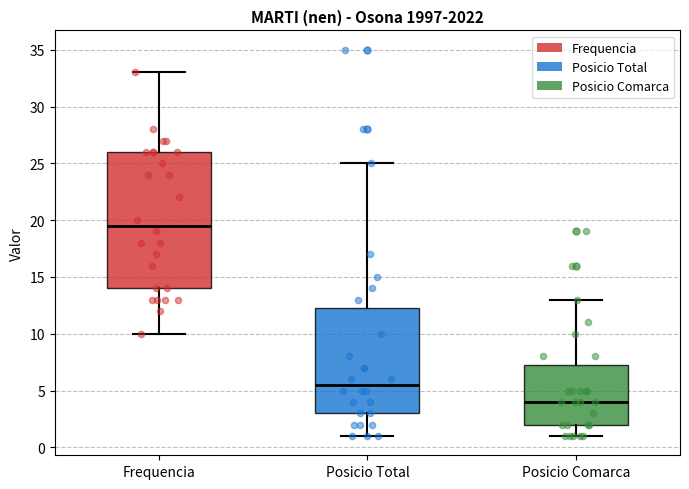

Which box has the lowest median line?

Posicio Comarca